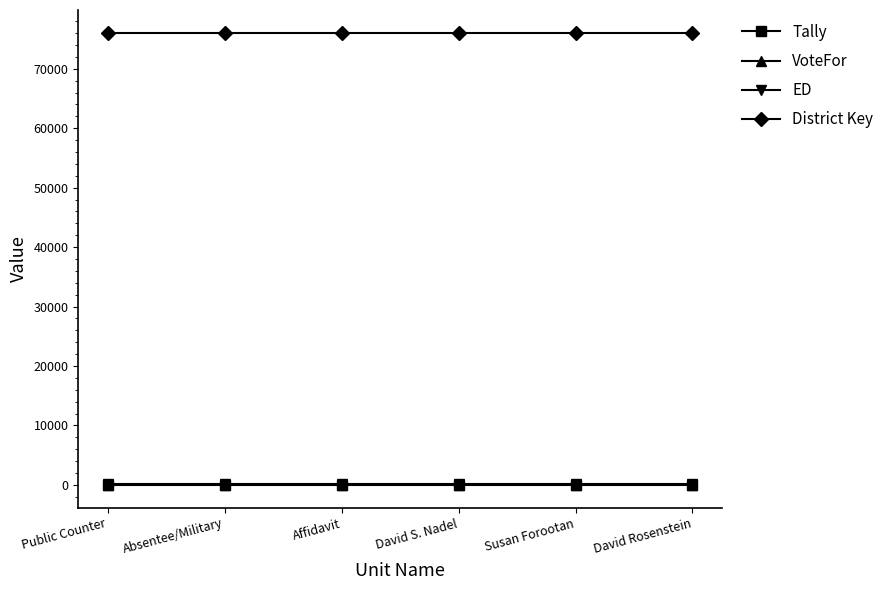

Which series has the largest total across all categories?

District Key